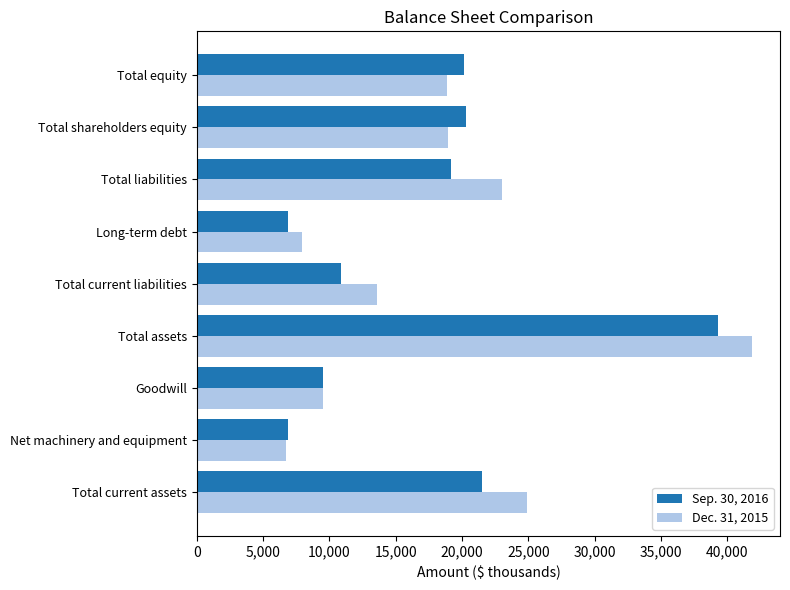

List the series in order of their peak value, highest first.

Dec. 31, 2015, Sep. 30, 2016